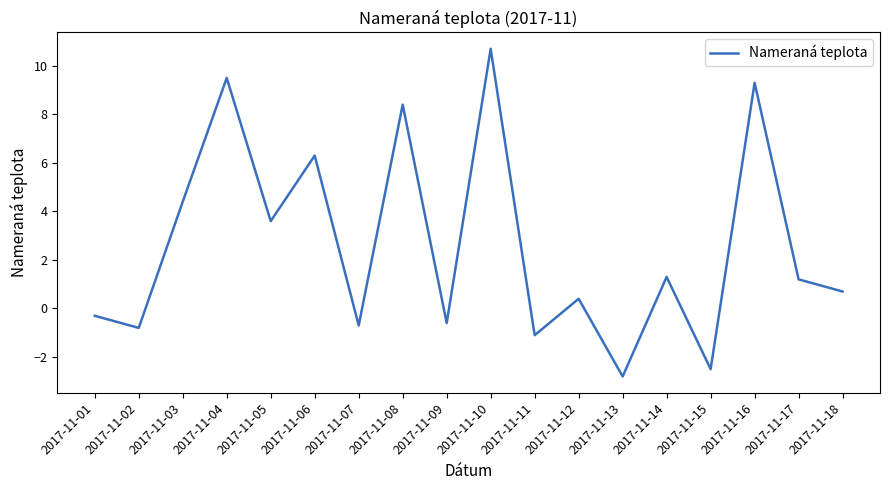

What is the sum of all values?

47.0